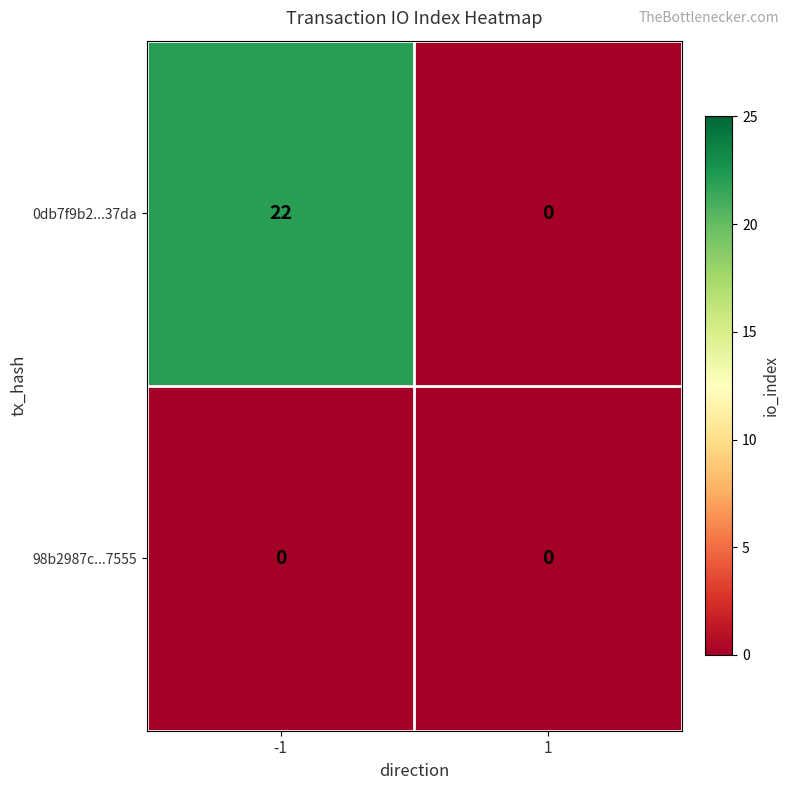

What is the highest value of the 0db7f9b2...37da series?

22